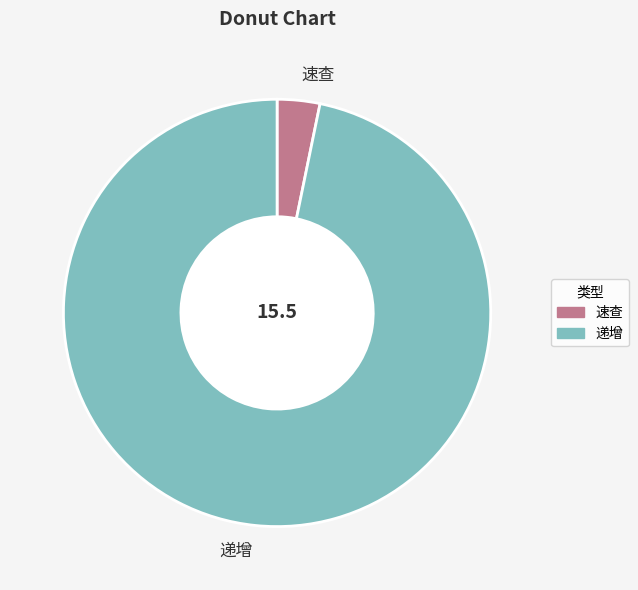

Does 速查 represent more than half of the total?

No